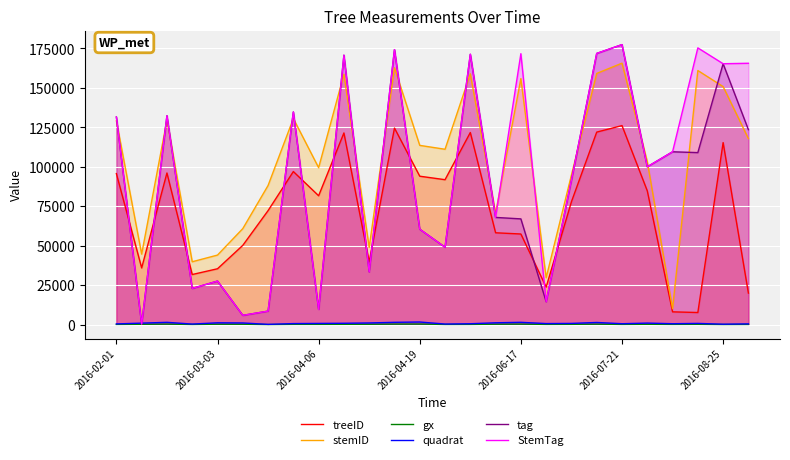

Which series has the largest total across all categories?

stemID